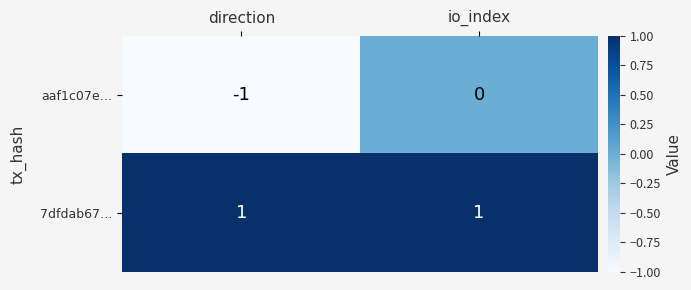

Is the value of aaf1c07e… at io_index greater than the value of 7dfdab67… at direction?

No